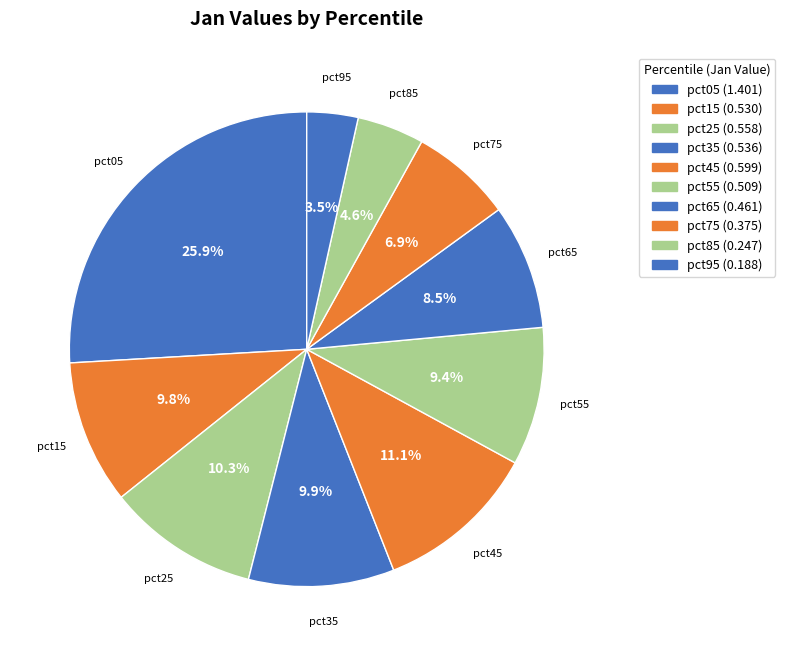

Which slice is the largest?

pct05